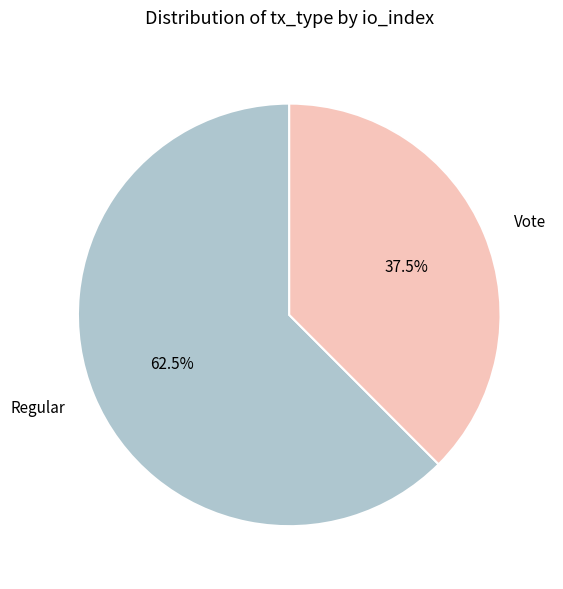

Rank the categories by value from highest to lowest.

Regular, Vote